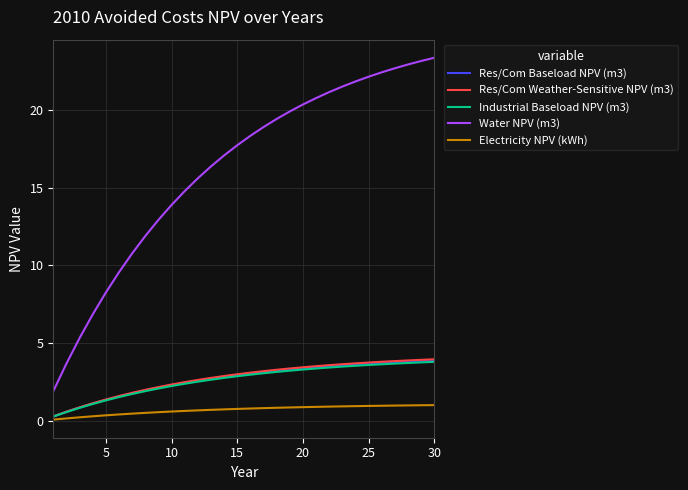

What is the greatest value displayed?

23.4